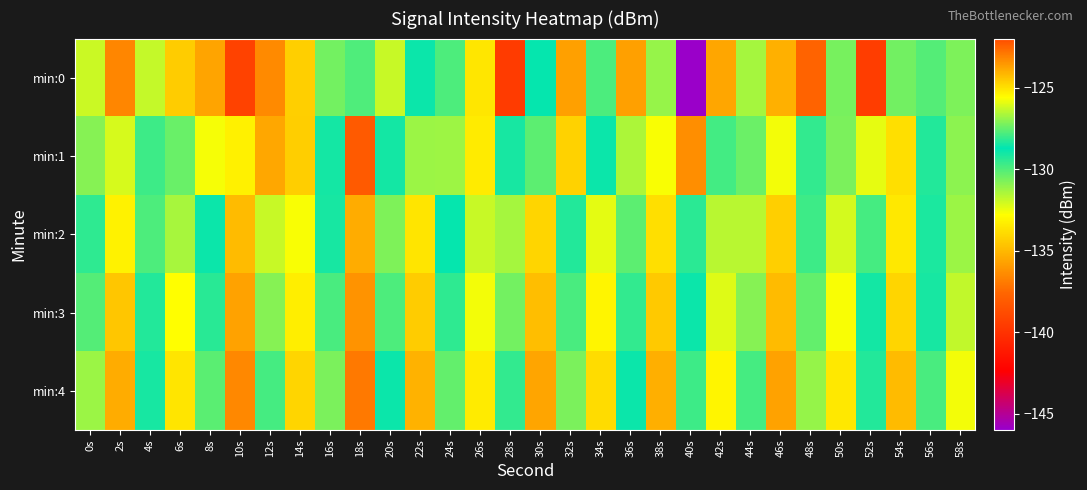

What is the spread (max minus min) of values at 4s?

3.4